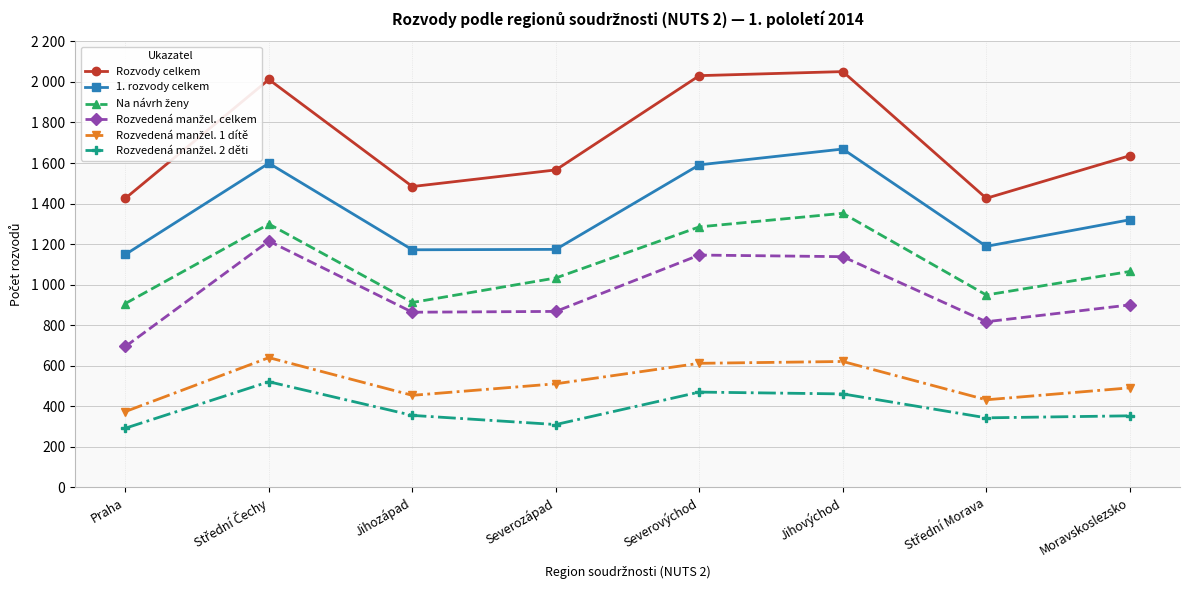

Is it true that 1. rozvody celkem equals 1669 at Jihovýchod?

True